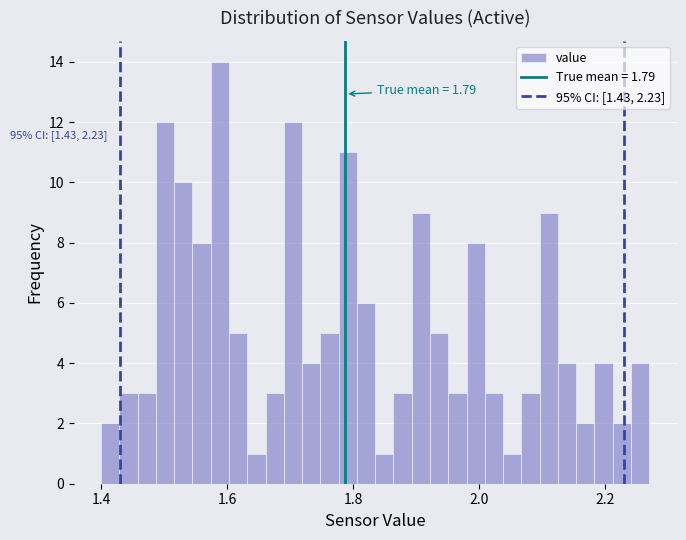

Read against the x-axis, roughly where is the centre of the tallest bar?

1.58